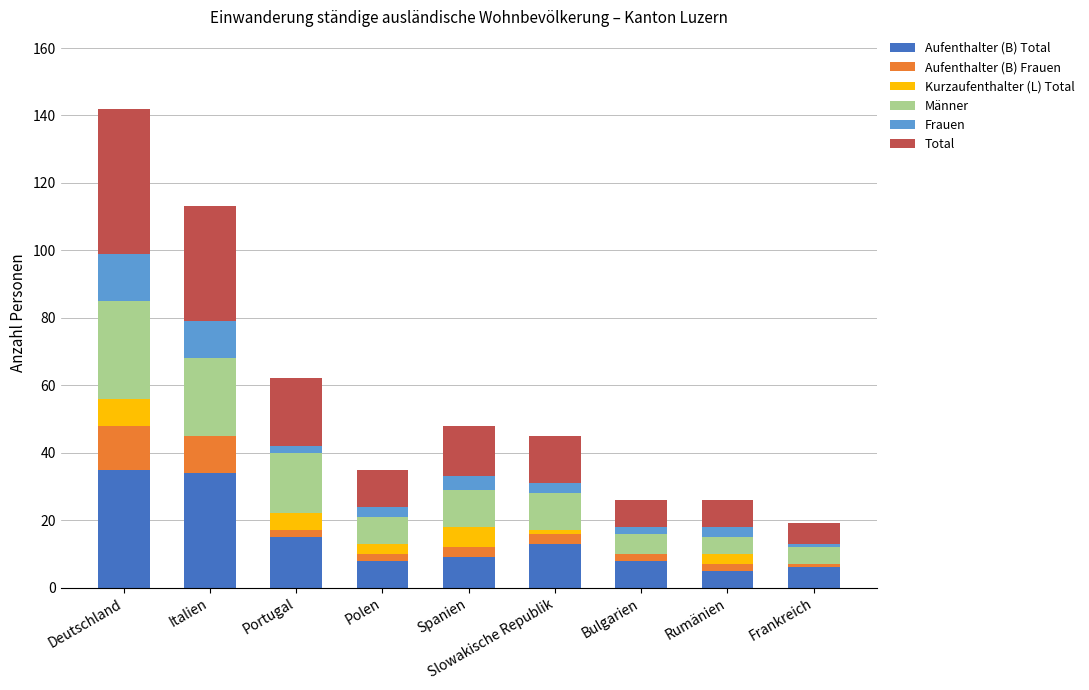

At which category is the sum across all series the highest?

Deutschland